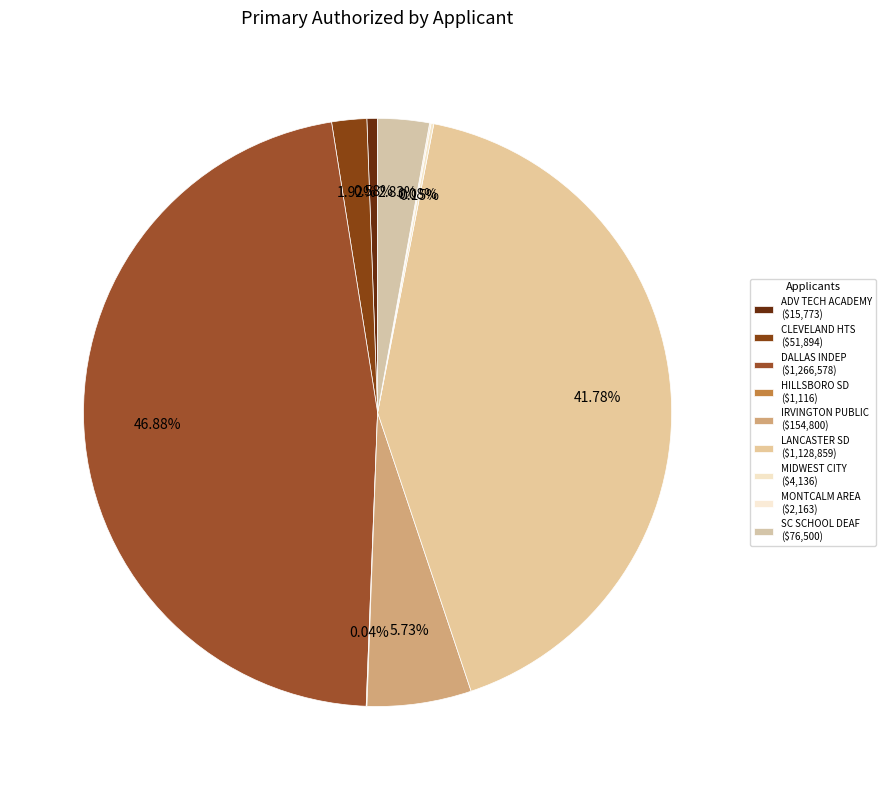

Is there any slice that represents more than half of the pie?

No